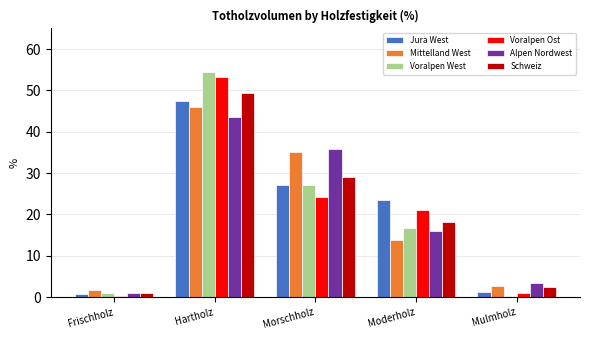

How many data points does each series have?

5